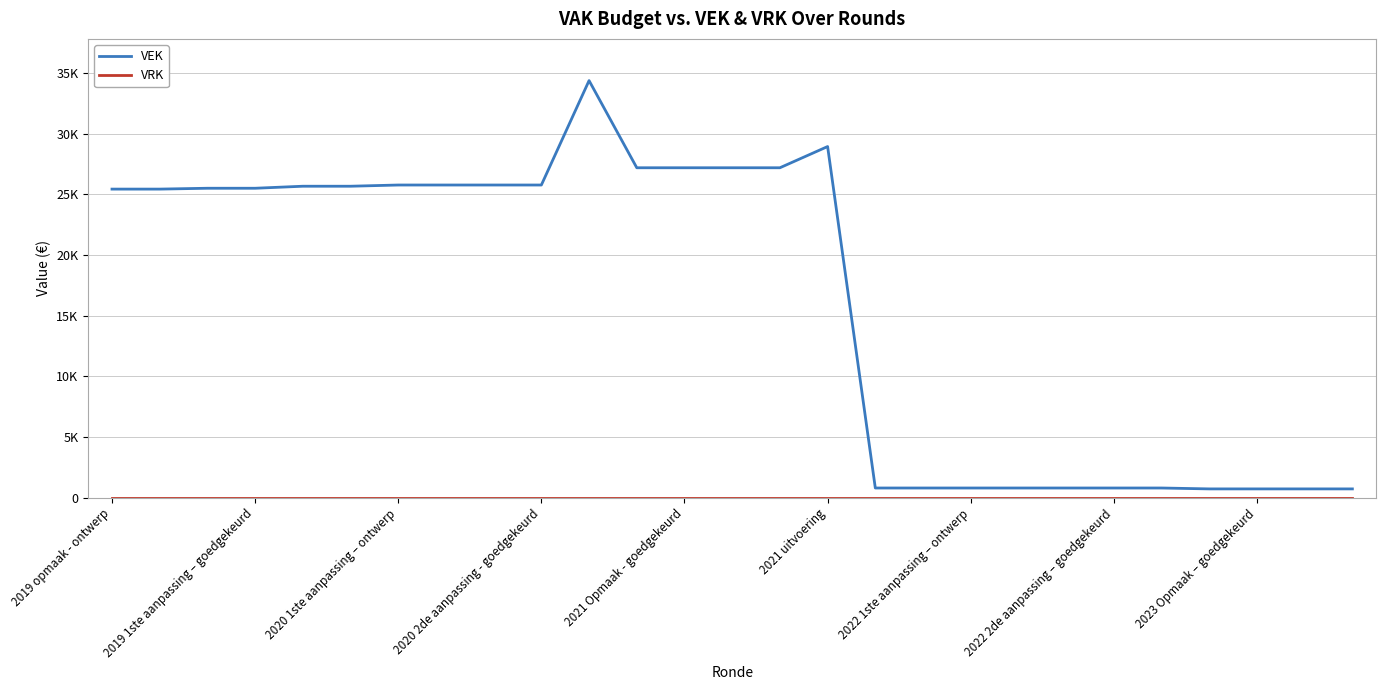

Does the chart display data point markers on the line(s)?

No